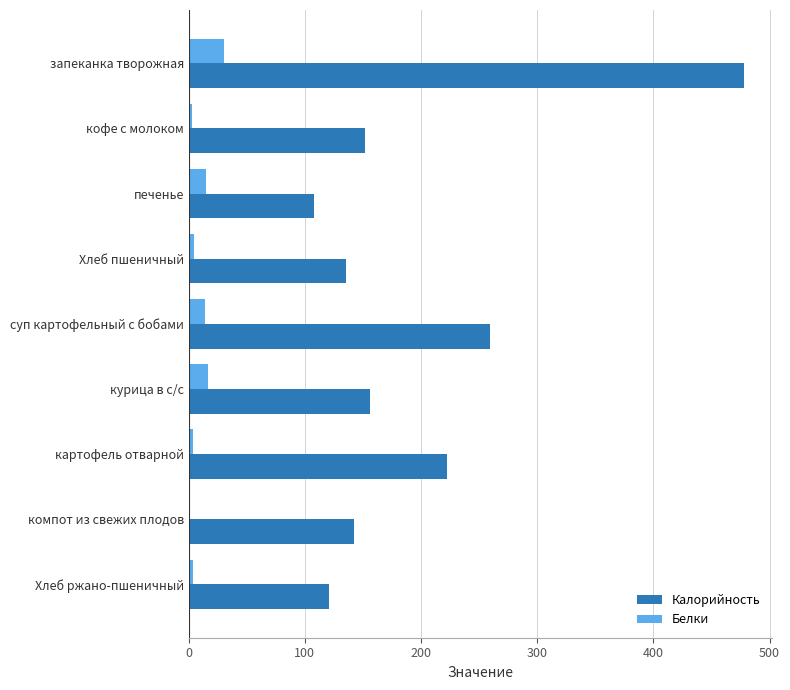

Between запеканка творожная and картофель отварной, which series saw the biggest shift?

Калорийность